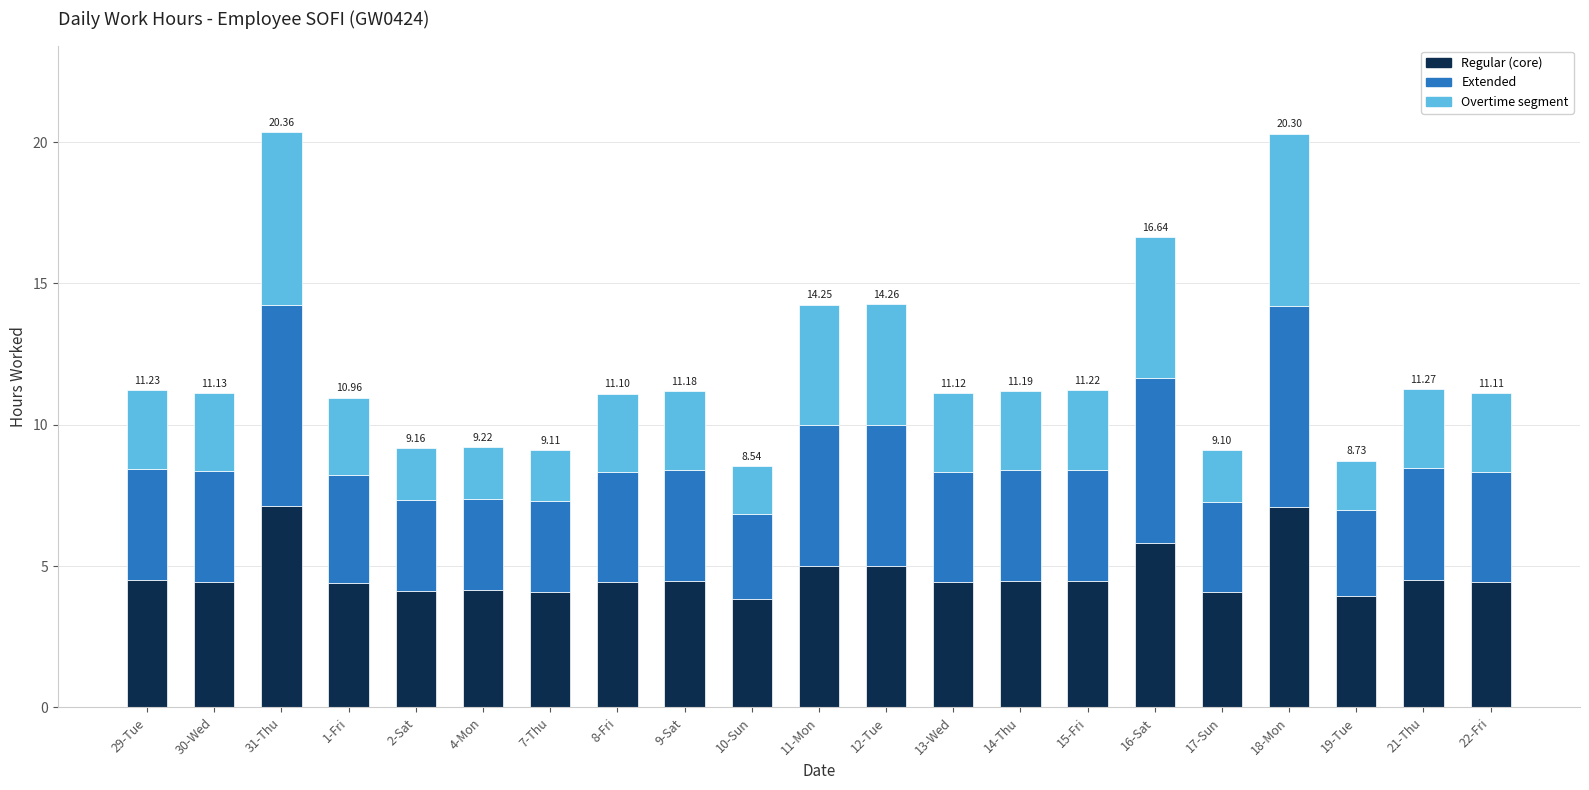

What is the difference between the maximum and minimum values in the Regular (core) series?

3.3